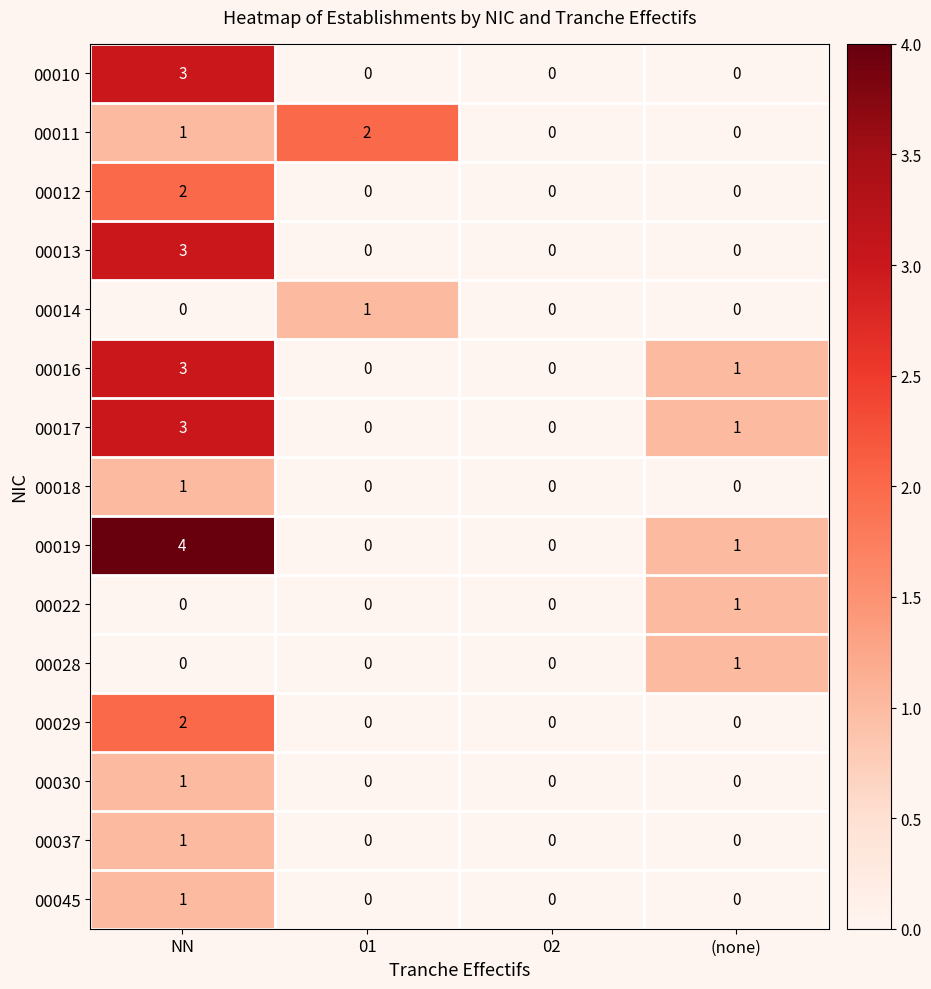

How many 00017 values are between 0 and 3?

4